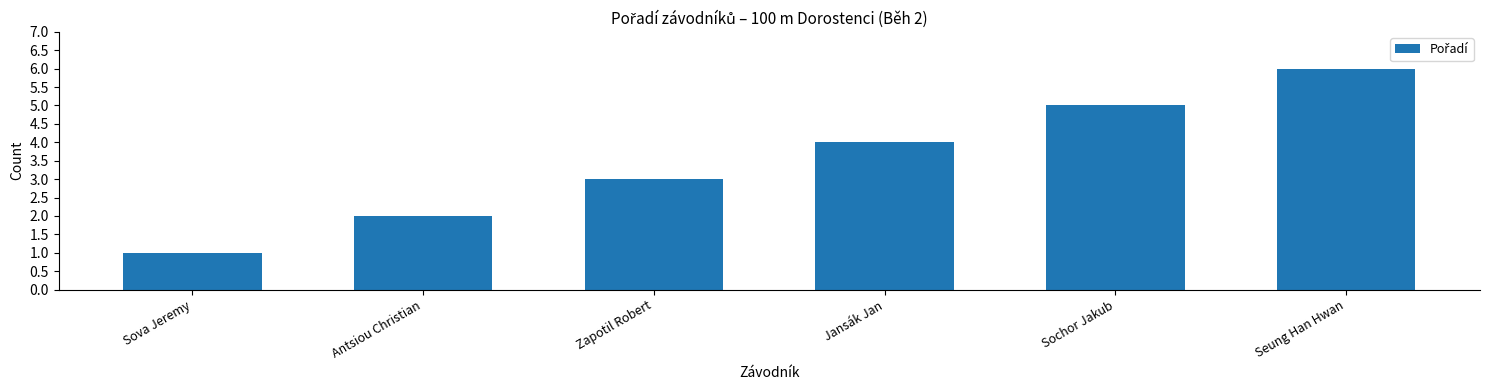

Where is the data nearest to the value 3?

Zapotil Robert